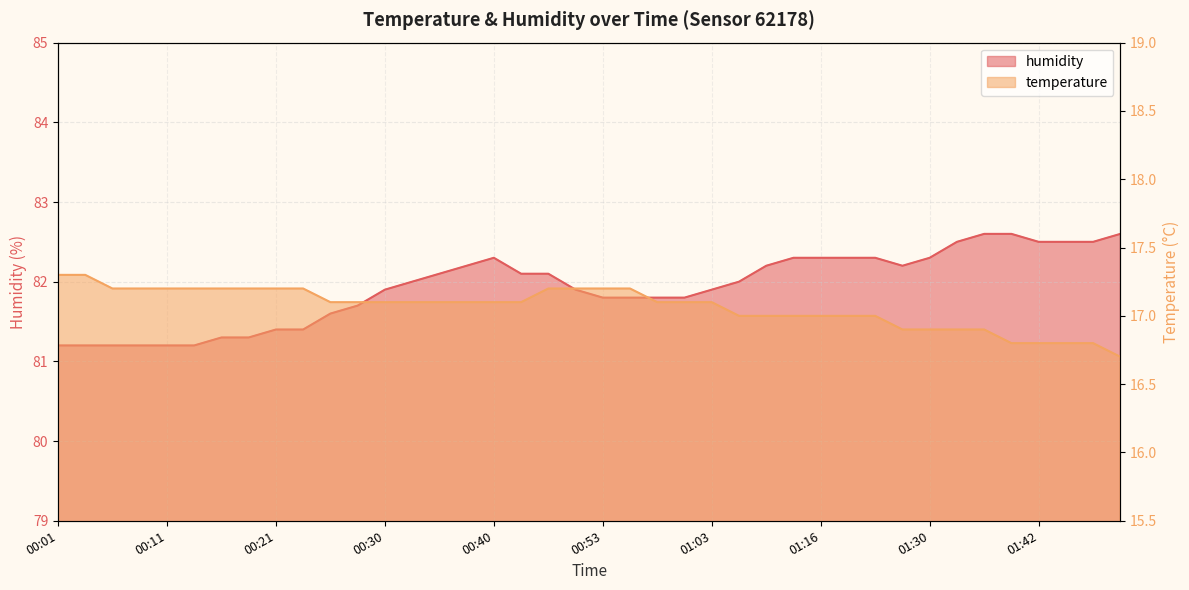

Which series has the widest spread of values?

humidity